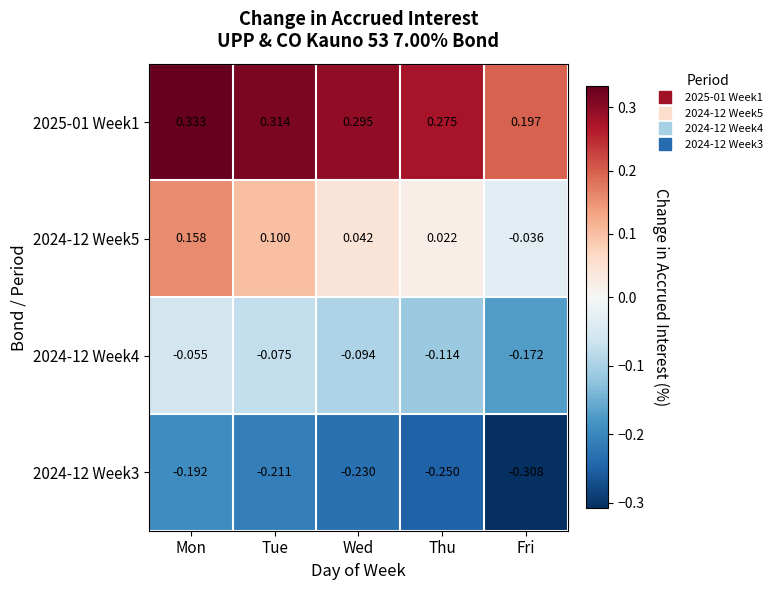

At which label does 2024-12 Week5 reach its peak?

Mon